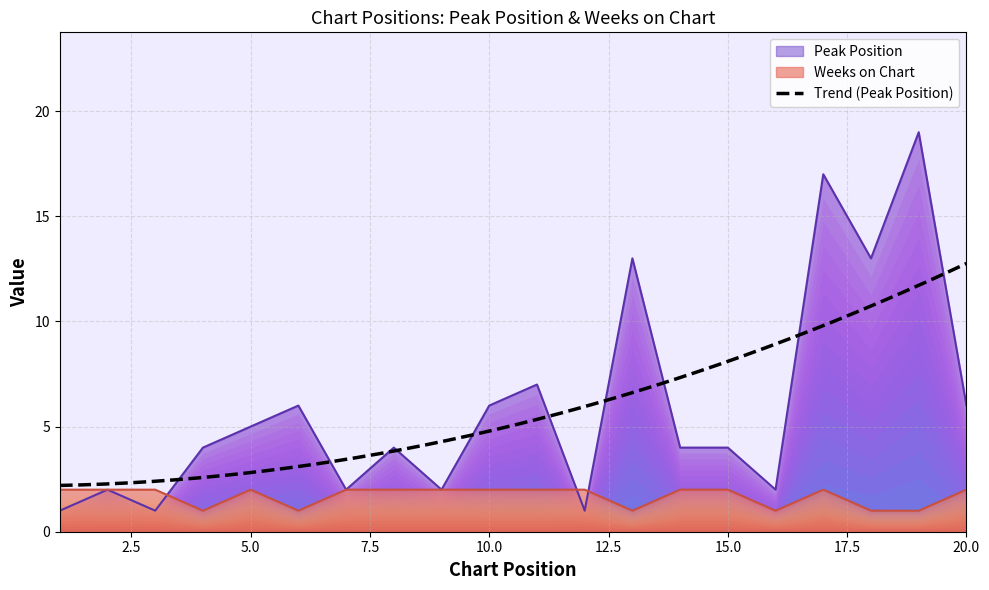

At which label does Peak Position reach its peak?

19